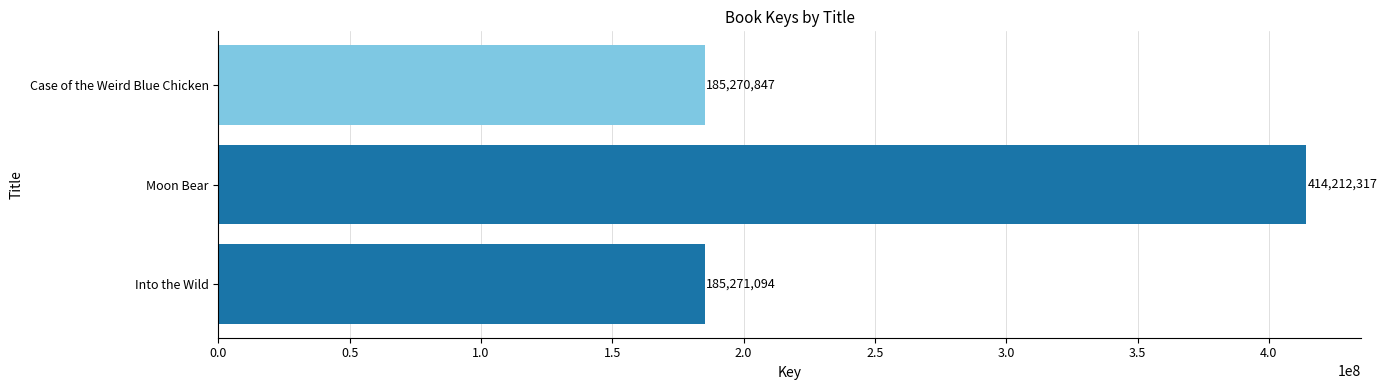

How many values are below 185271094?

1